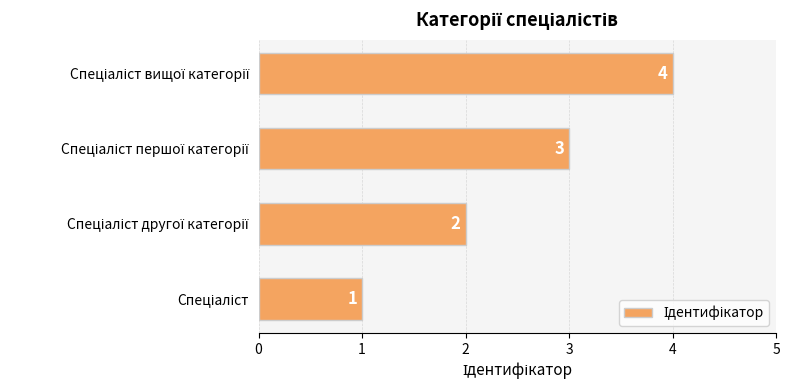

What is the maximum value shown in the chart?

4